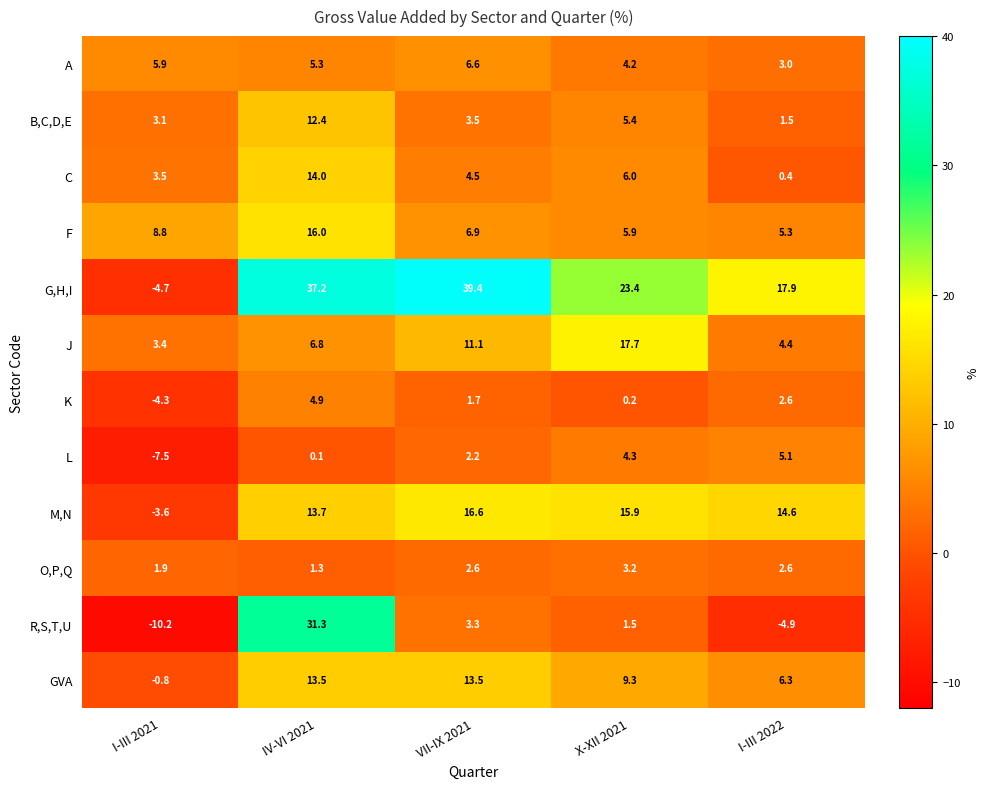

What is the total value across all series at I-III 2022?

58.8